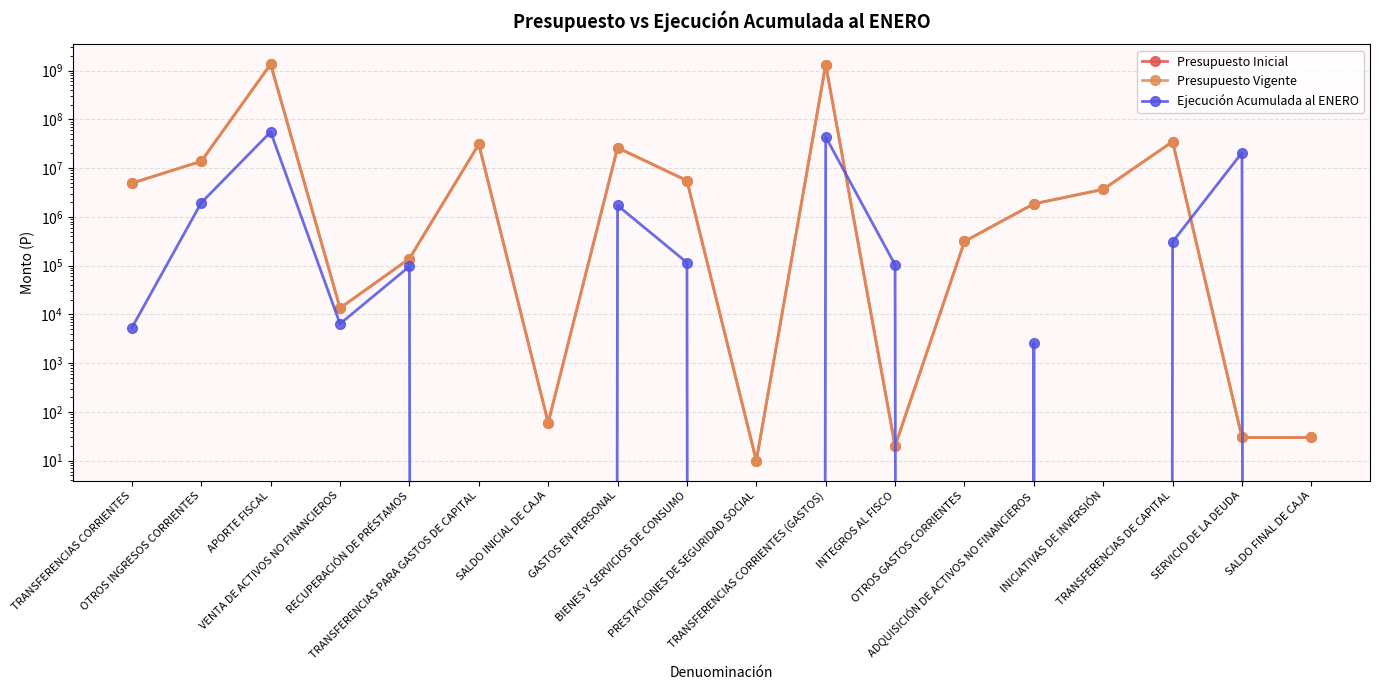

What is the value of the Presupuesto Vigente point at the 10th from the left?

10